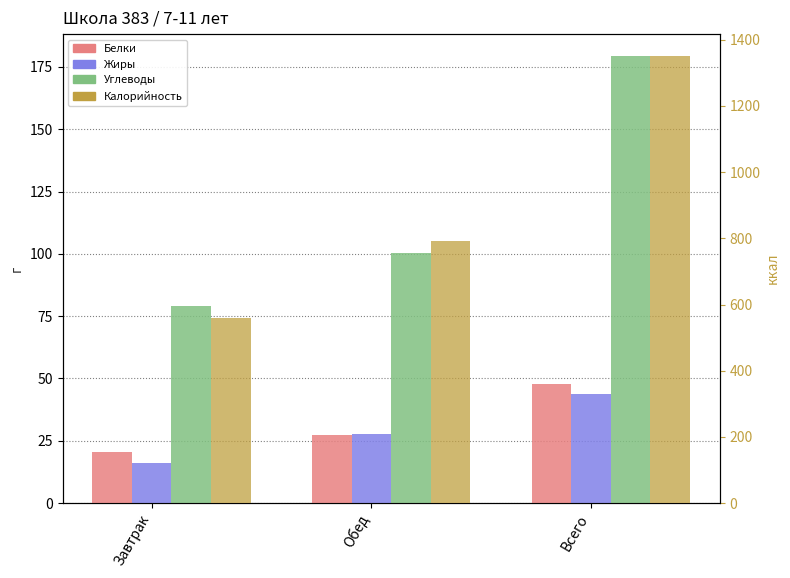

What is the spread (max minus min) of values at Завтрак?

542.7